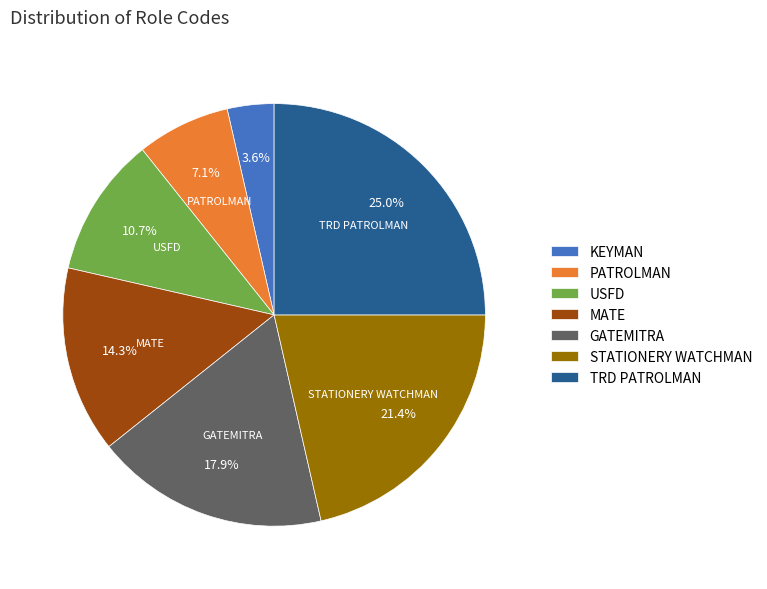

Which slice is the largest?

TRD PATROLMAN